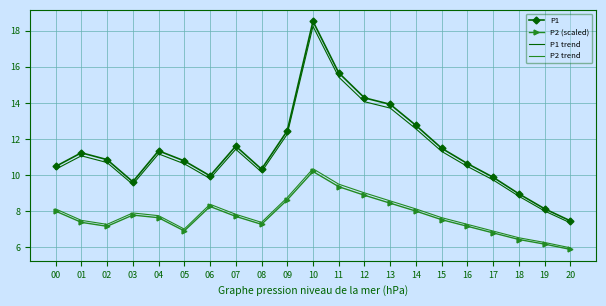

What is the difference between the highest and lowest values at 12?

5.4